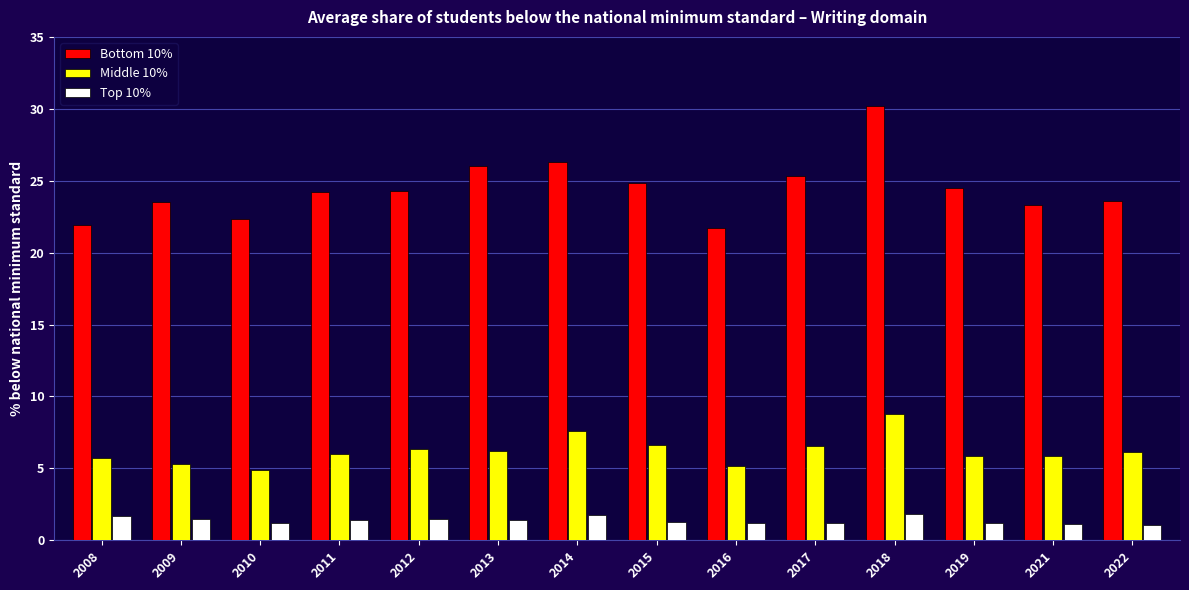

The Middle 10% series shows 10.2 at 2014. True or false?

False